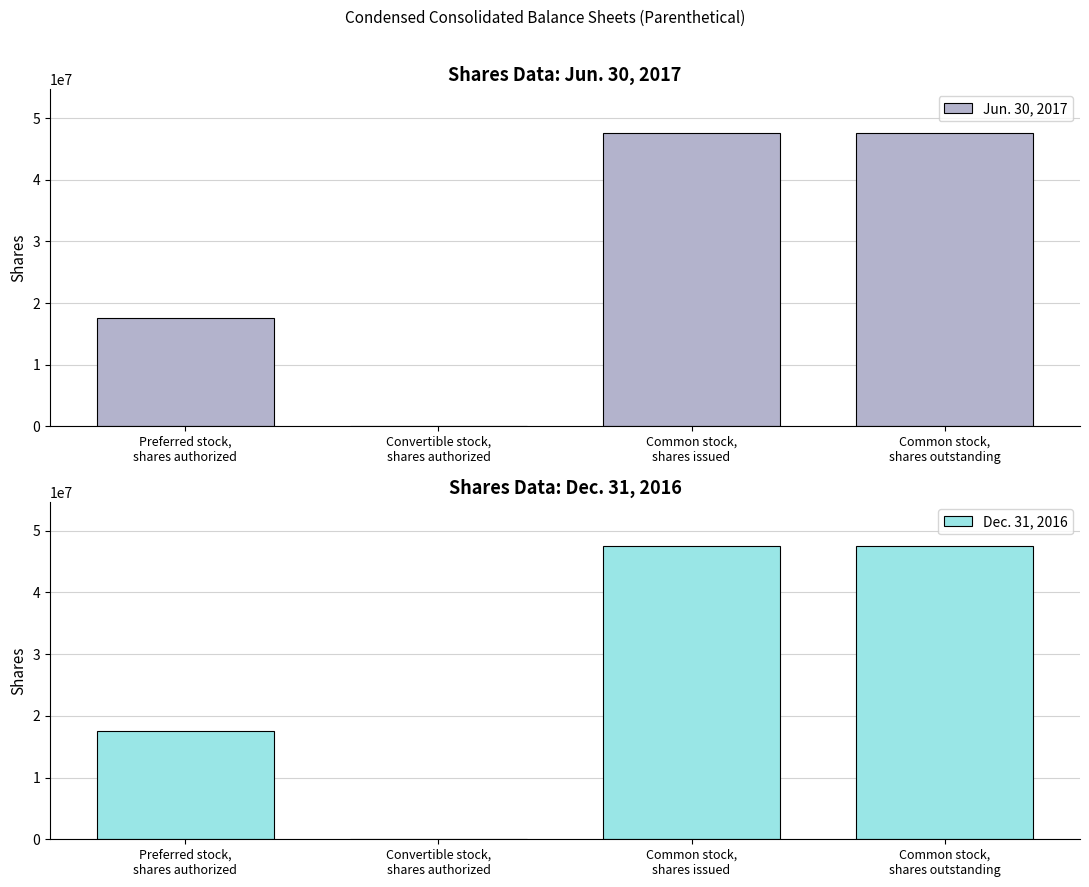

What value does the Dec. 31, 2016 series have at Convertible stock,
shares authorized, to the nearest 50?

1000